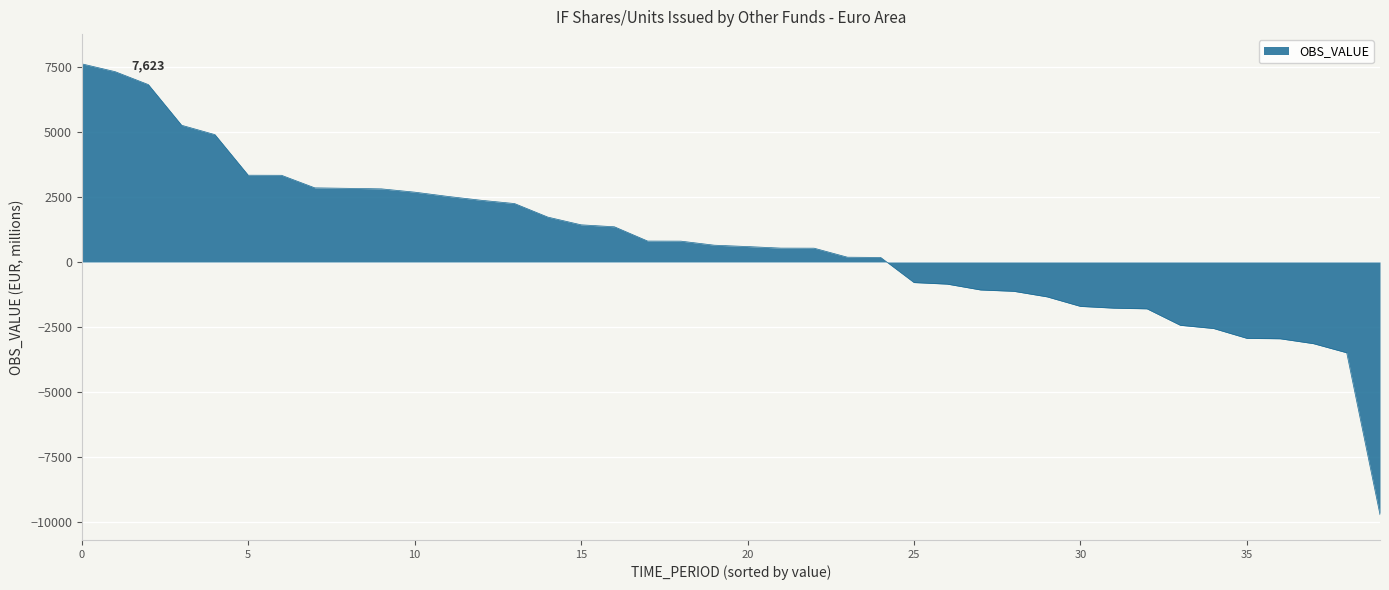

What is the greatest value displayed?

7623.0